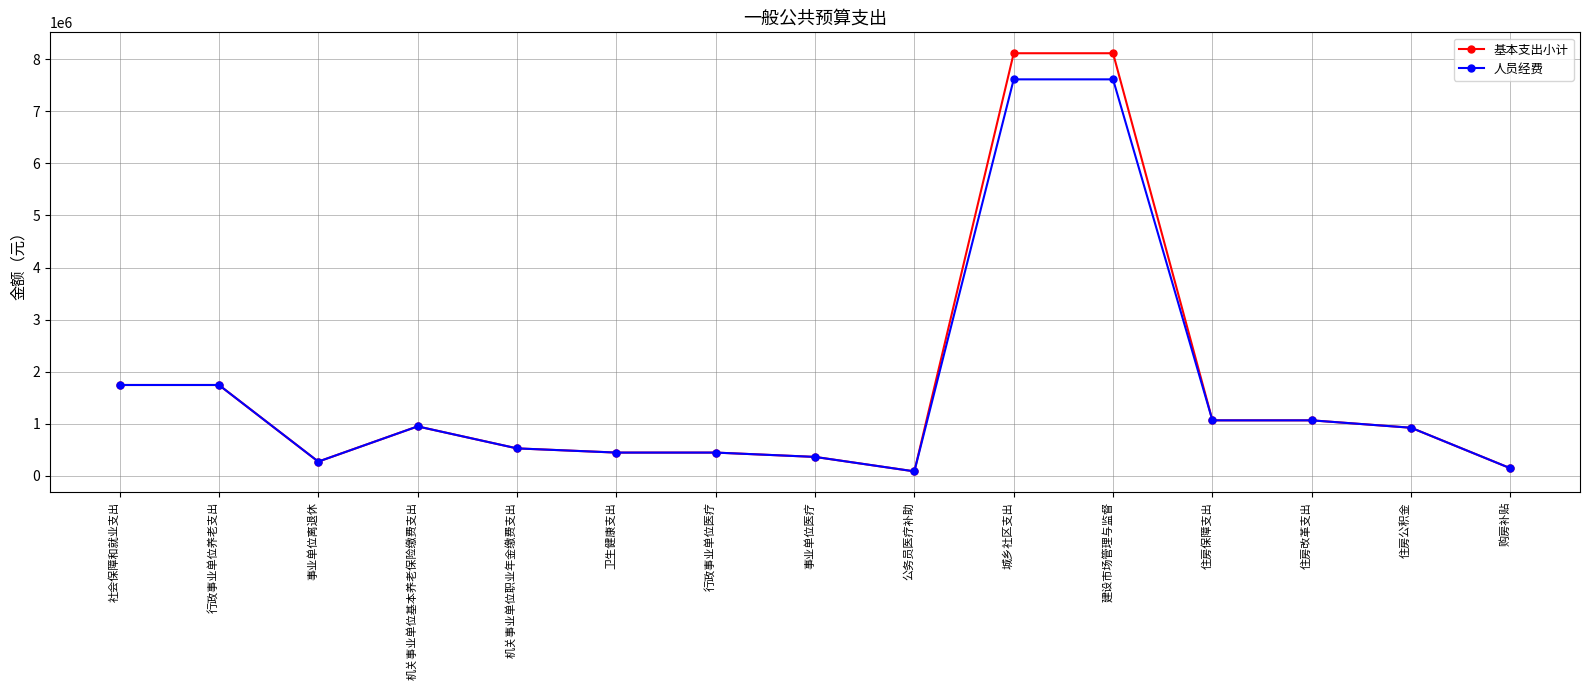

True or false: 人员经费 has more than 0 points higher than both neighbors.

True